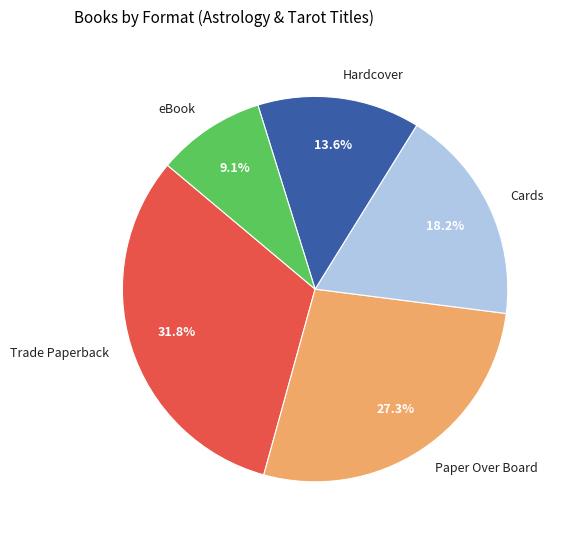

To the nearest percent, what percentage of the pie is Trade Paperback?

32%